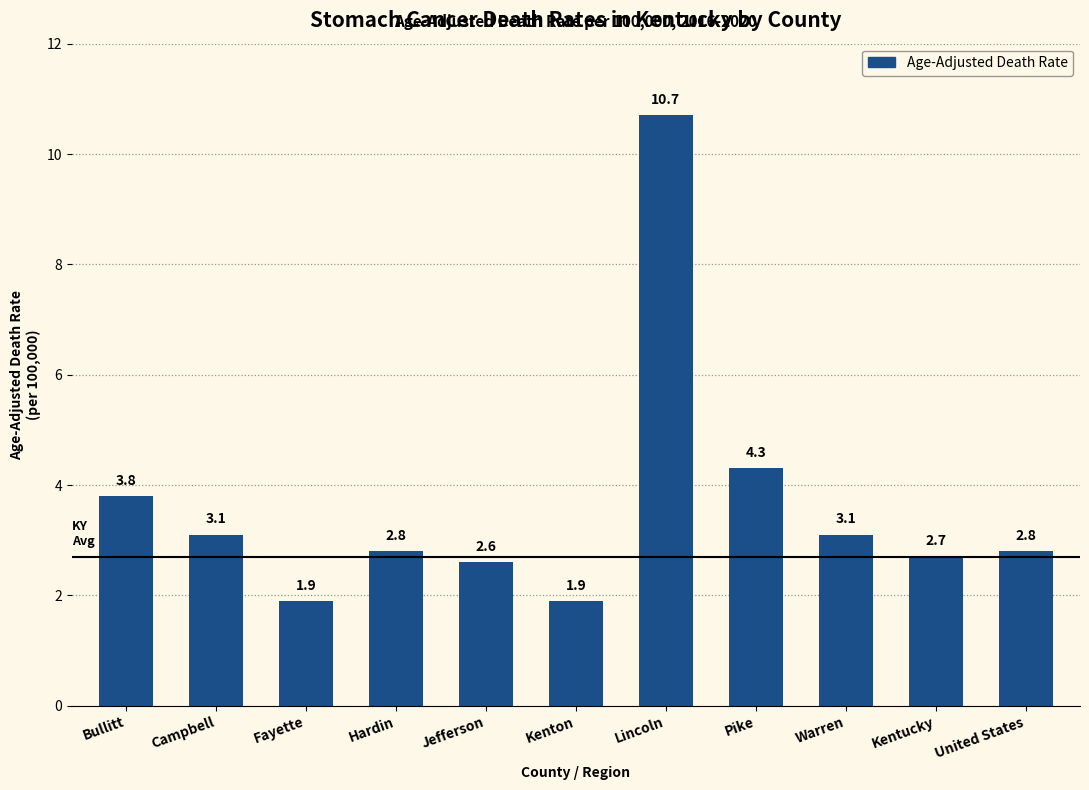

What is the greatest value displayed?

10.7